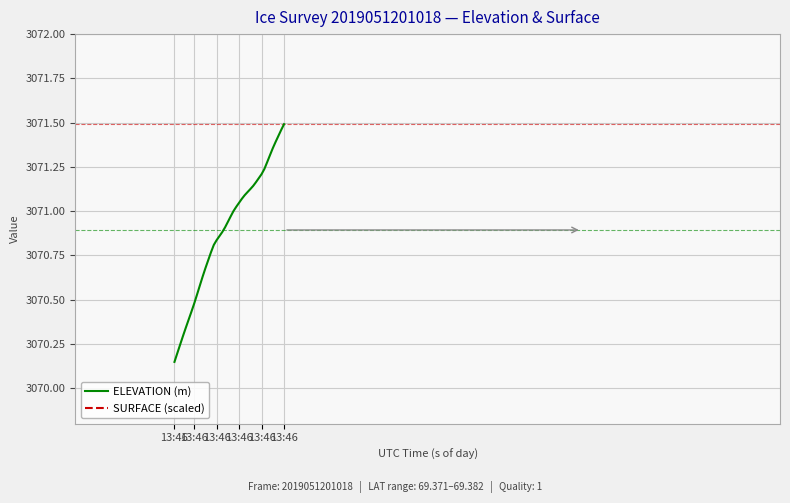

At which label is SURFACE (scaled) closest to 3091?

13:46